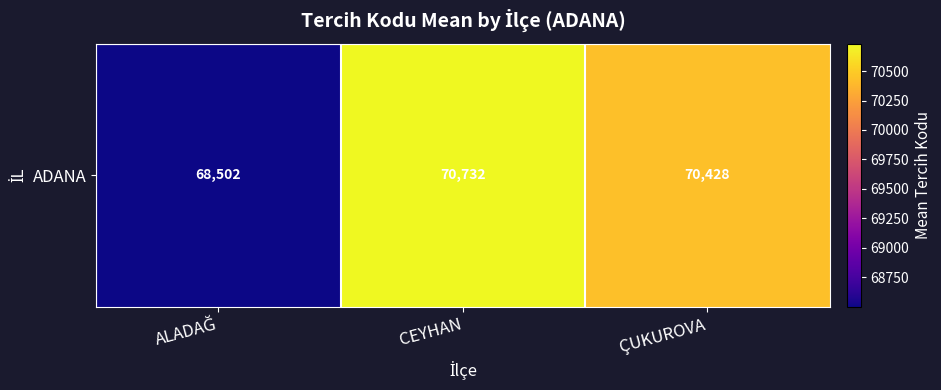

The value at CEYHAN is 20291.3. True or false?

False